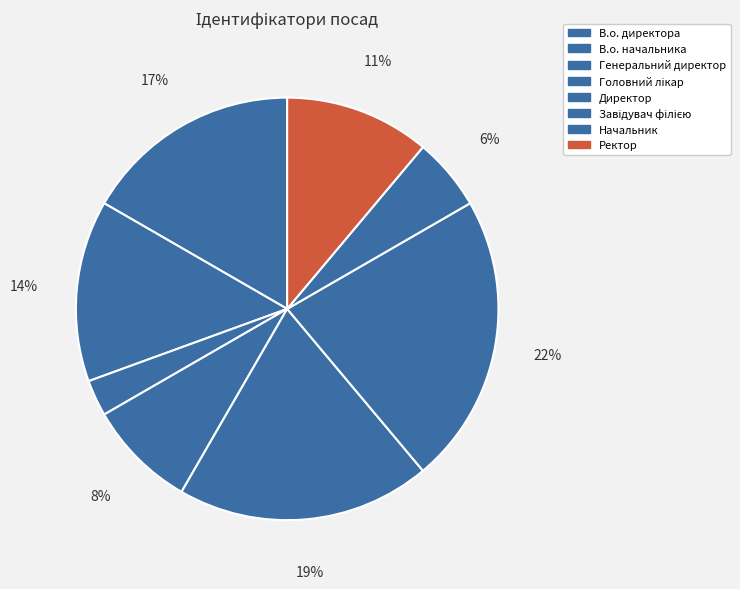

Rank the categories by value from highest to lowest.

Завідувач філією, Директор, В.о. директора, В.о. начальника, Ректор, Головний лікар, Начальник, Генеральний директор